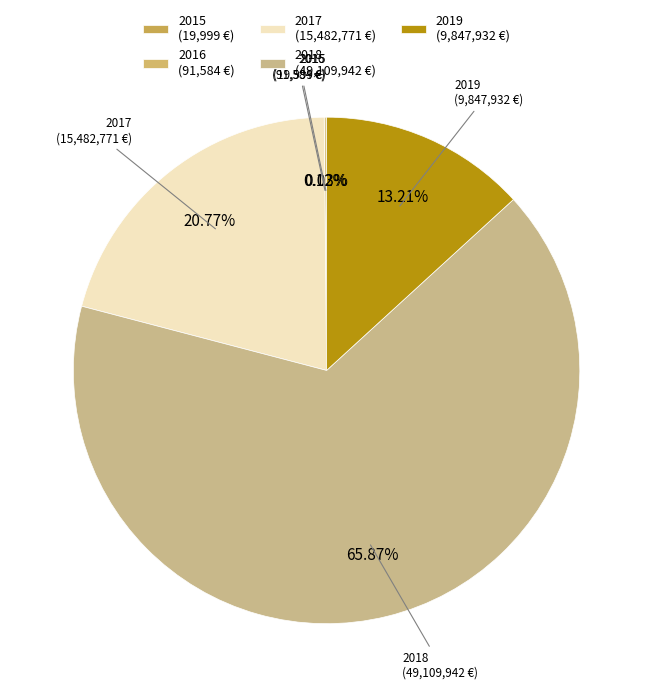

To the nearest percent, what is the difference between the largest and smallest slice percentages?

66%